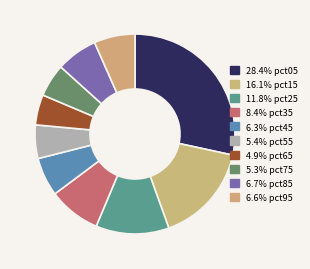

How many slices are in this pie chart?

10